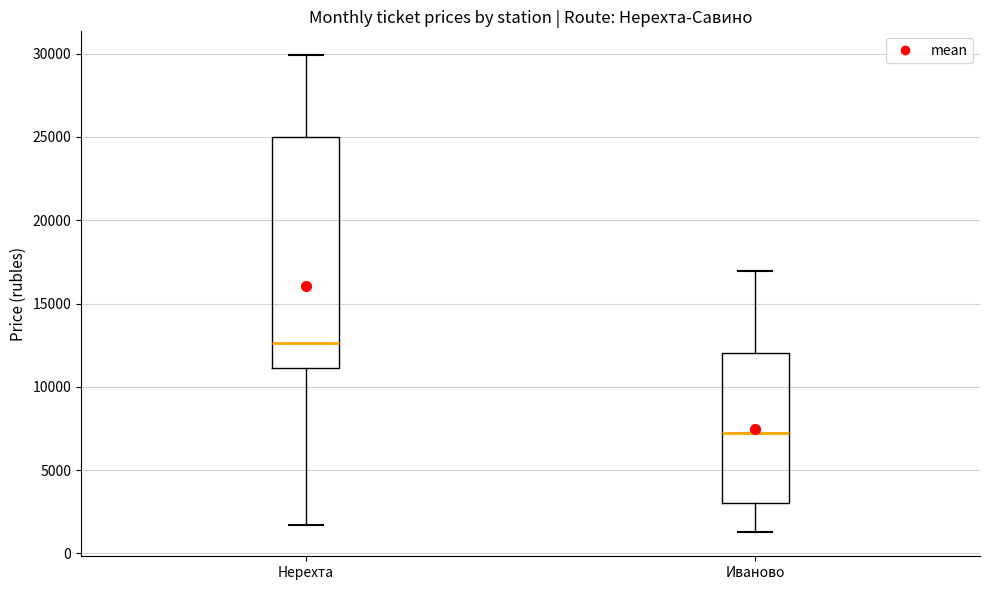

Where is the upper edge of the box for Нерехта on the y-axis? The values are not printed on the chart, so give them approximately, as read against the axis.

25000